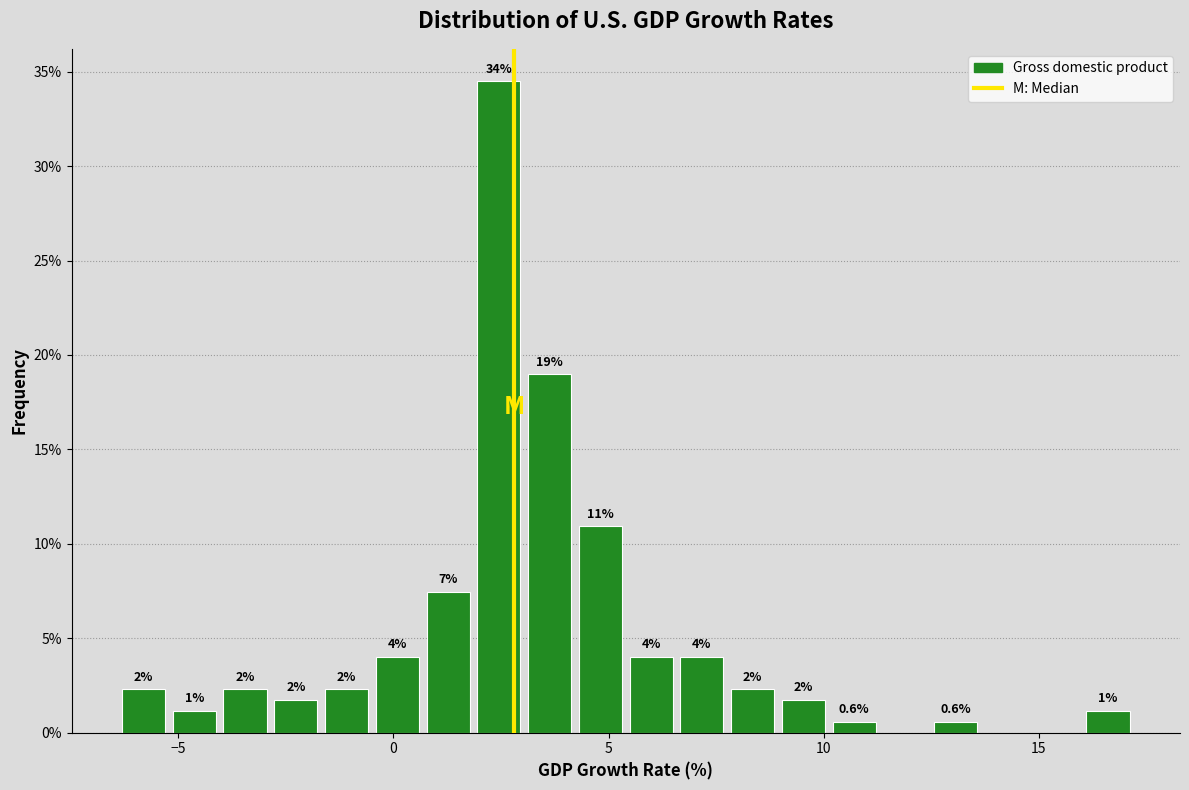

Read against the x-axis, roughly where is the centre of the tallest bar?

2.5